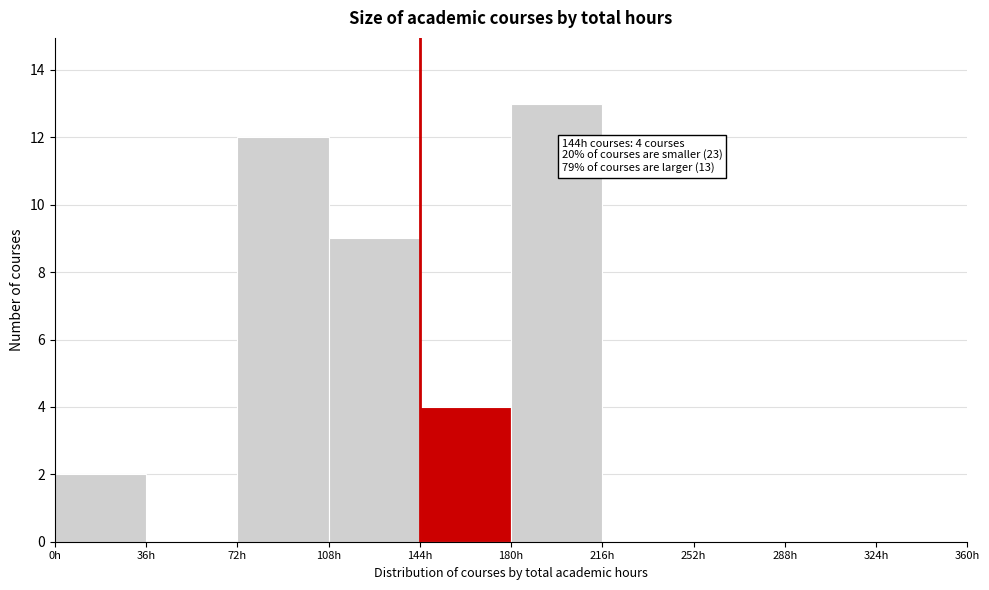

Over which range of the x-axis is the bar tallest?

180 to 216